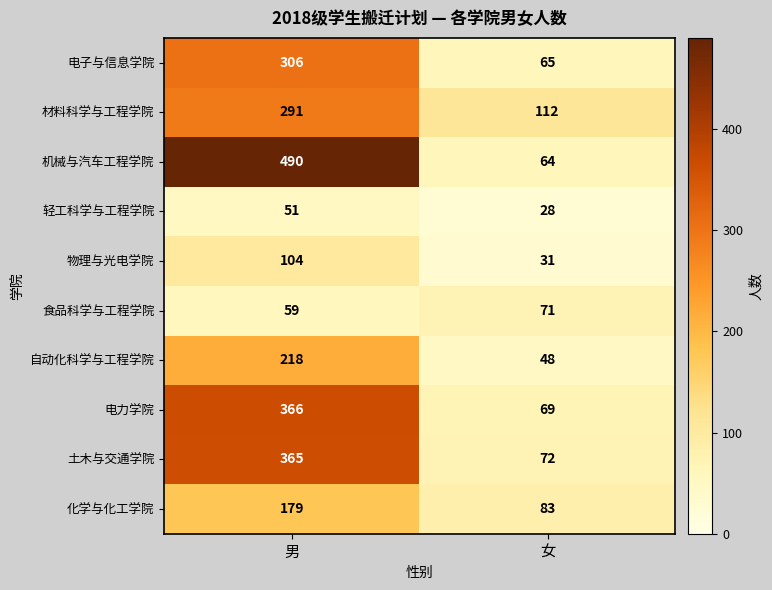

Which series has the largest total across all categories?

机械与汽车工程学院